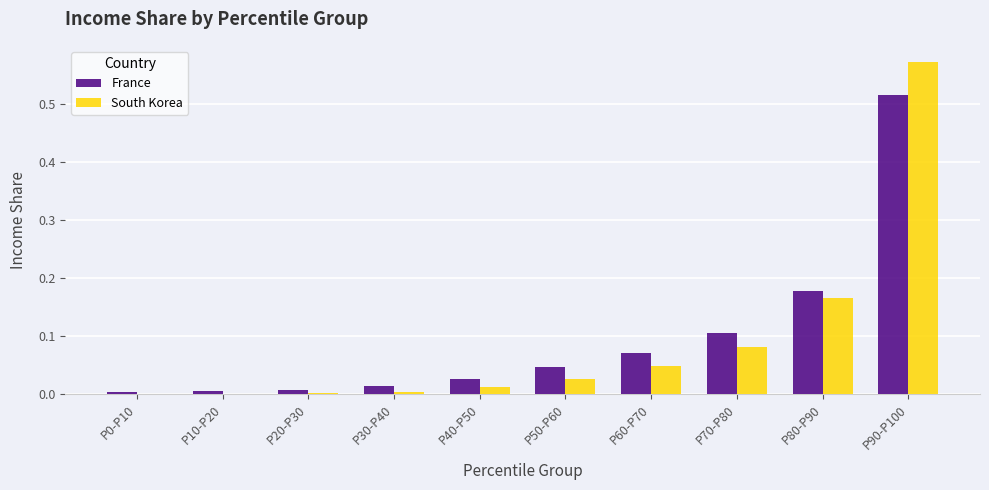

At which category does the chart reach its peak across all series?

P90-P100